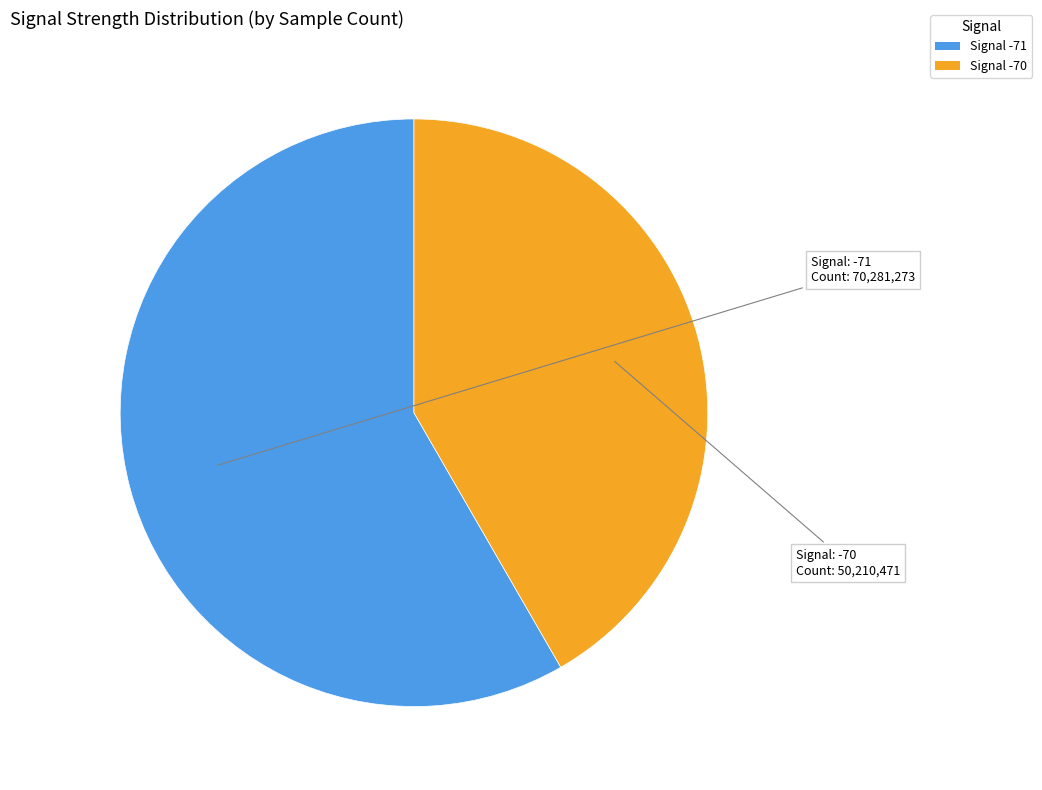

How many slices are in this pie chart?

2